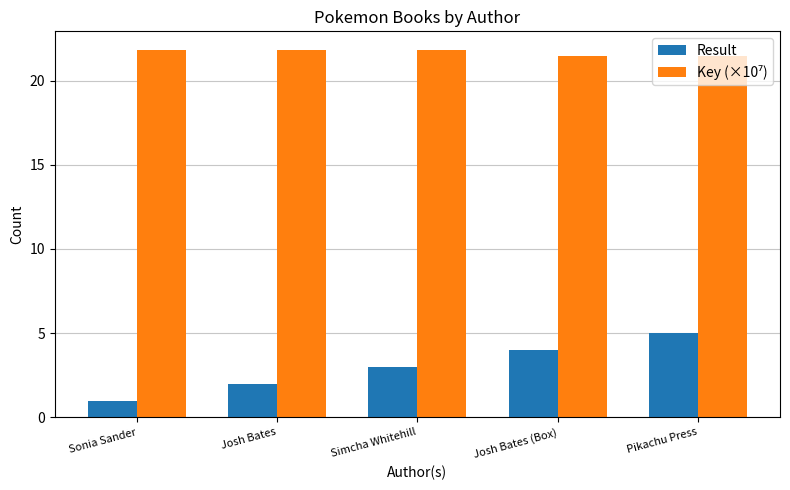

Which category has the lowest value in the Result series?

Sonia Sander